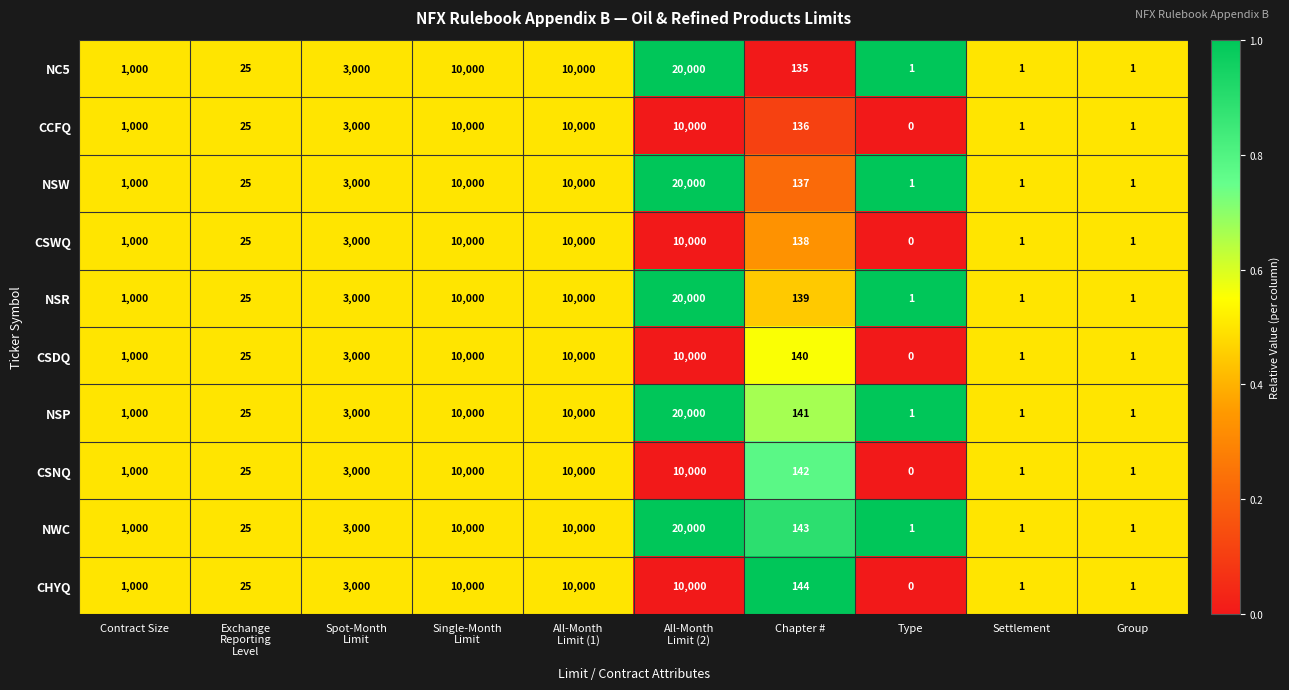

What is the difference between the second highest and minimum values in the CHYQ series?

10000